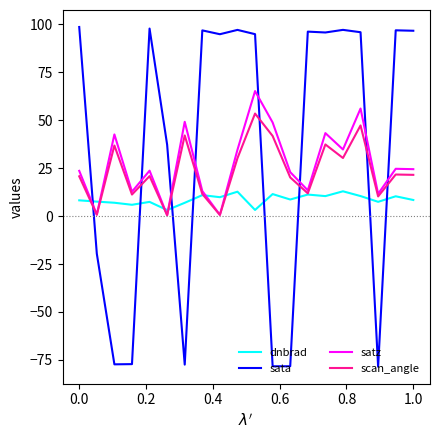

Which series ends up on top after the final intersection of scan_angle and sata?

sata